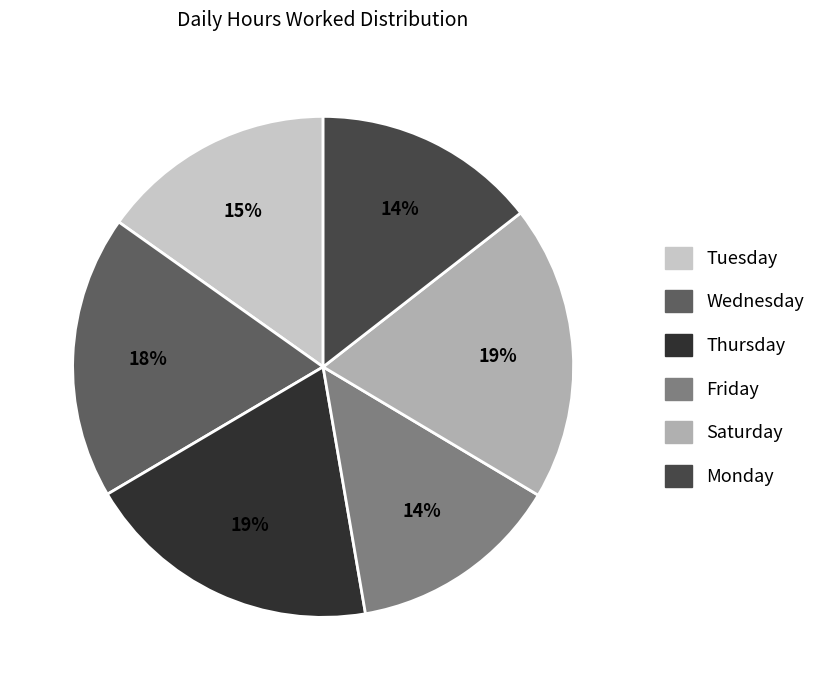

To the nearest percent, what is the average slice percentage?

17%